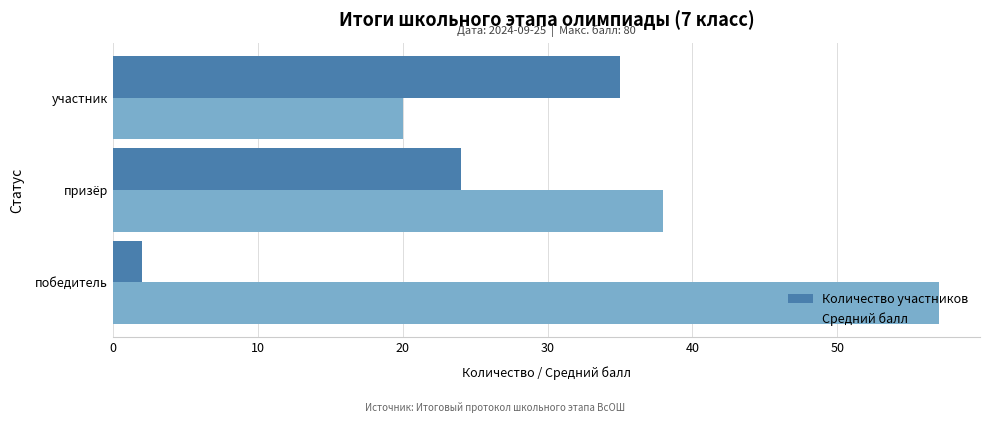

Which series has the largest range (max minus min)?

Средний балл